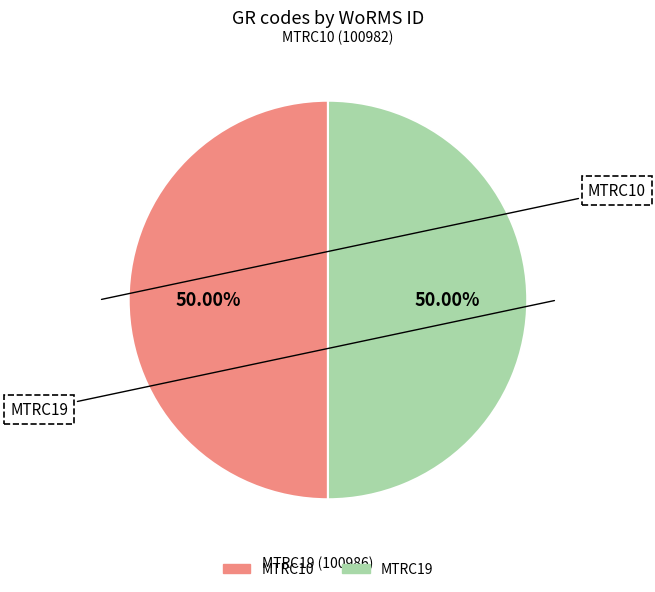

Approximately how many times larger is the value at MTRC10 compared to MTRC19?

1.0